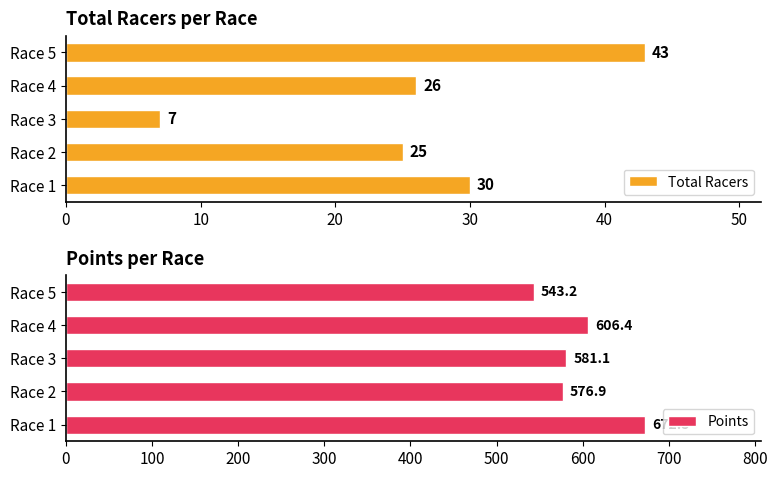

Does the chart contain any negative values?

No